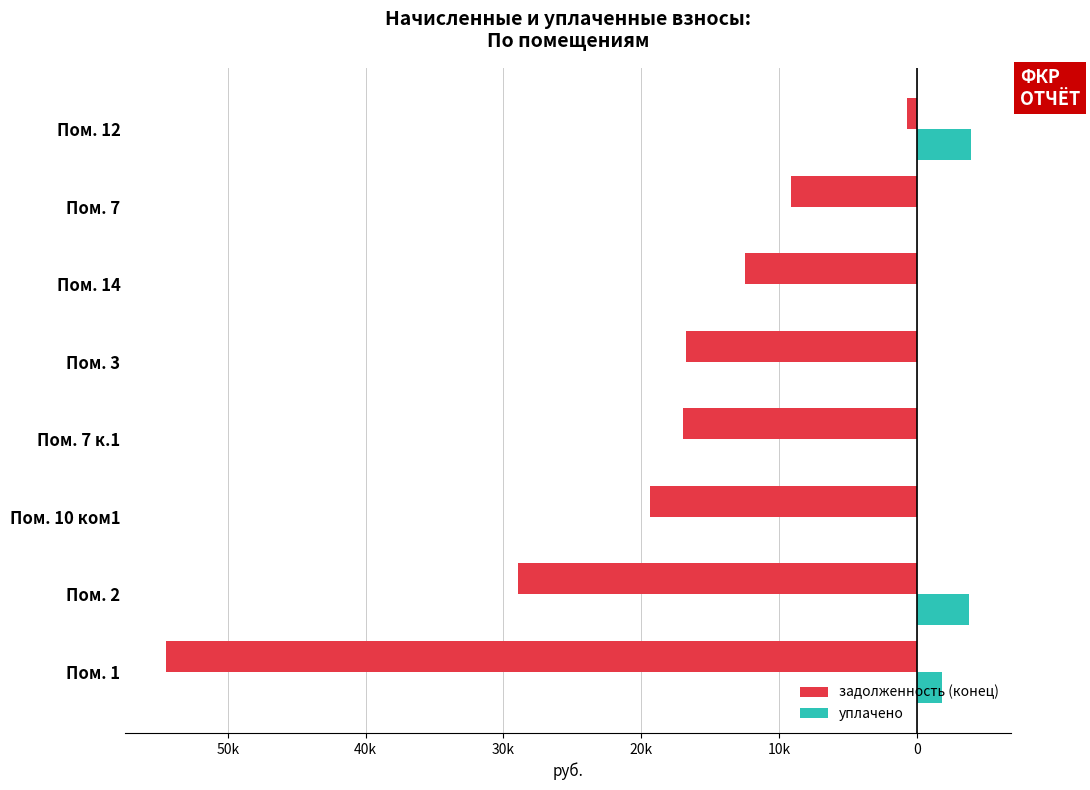

What are all the series names shown in the legend?

задолженность (конец), уплачено